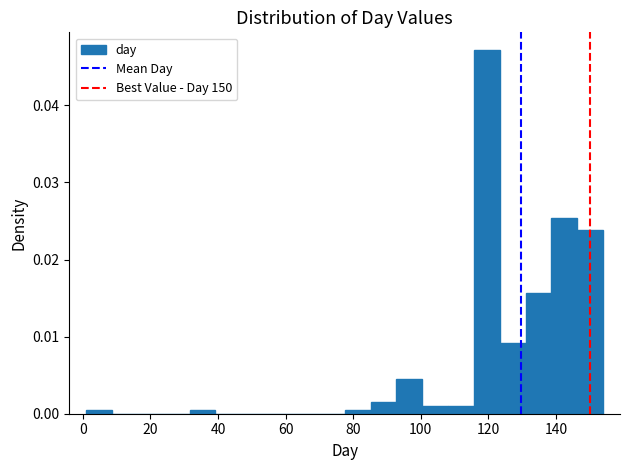

Read against the x-axis, roughly where is the centre of the tallest bar?

120